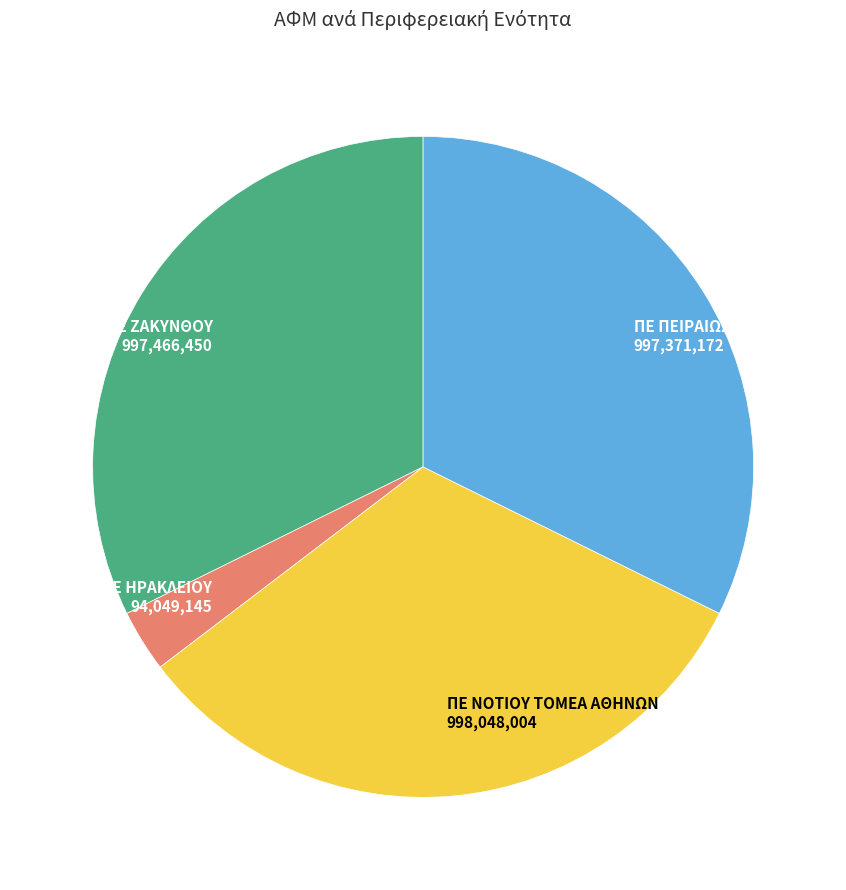

Is there a majority slice in this chart?

No